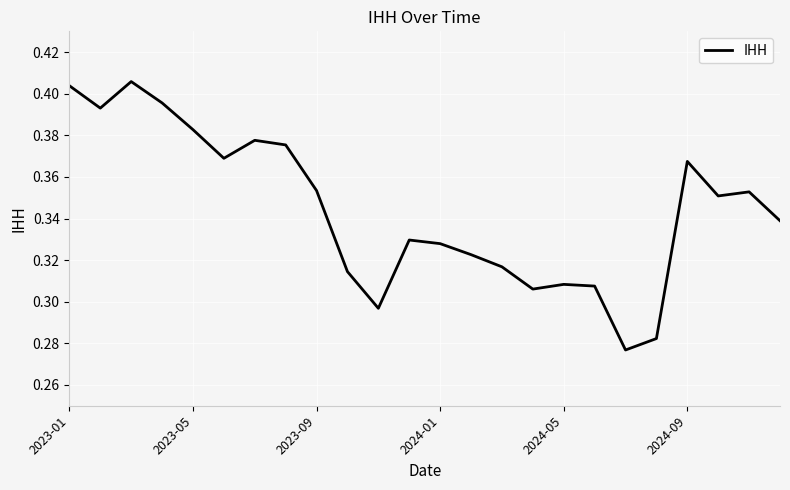

Does the chart have visible grid lines?

Yes